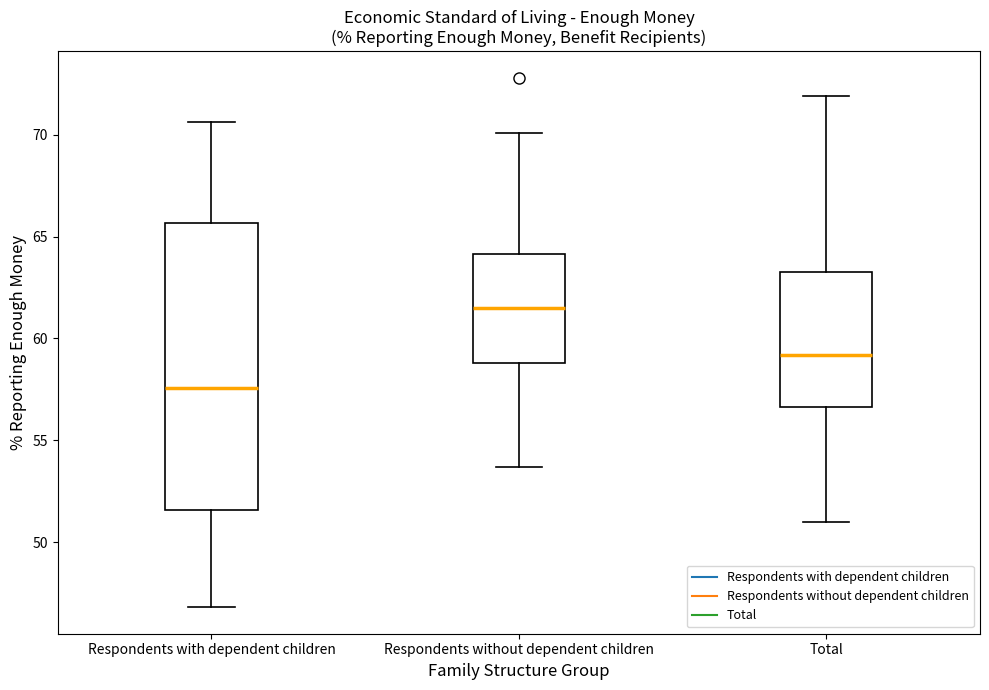

Reading left to right, transcribe this box plot: for each box, give where its median line is, the range the box spans, and where its two whiskers end, as read against the y-axis. The values are not printed on the chart, so give them approximately, as read against the axis.

Respondents with dependent children: median 57.5, box 51.5 to 65.5, whiskers 47.0 to 70.5
Respondents without dependent children: median 61.5, box 59.0 to 64.0, whiskers 53.5 to 70.0
Total: median 59.0, box 56.5 to 63.5, whiskers 51.0 to 72.0